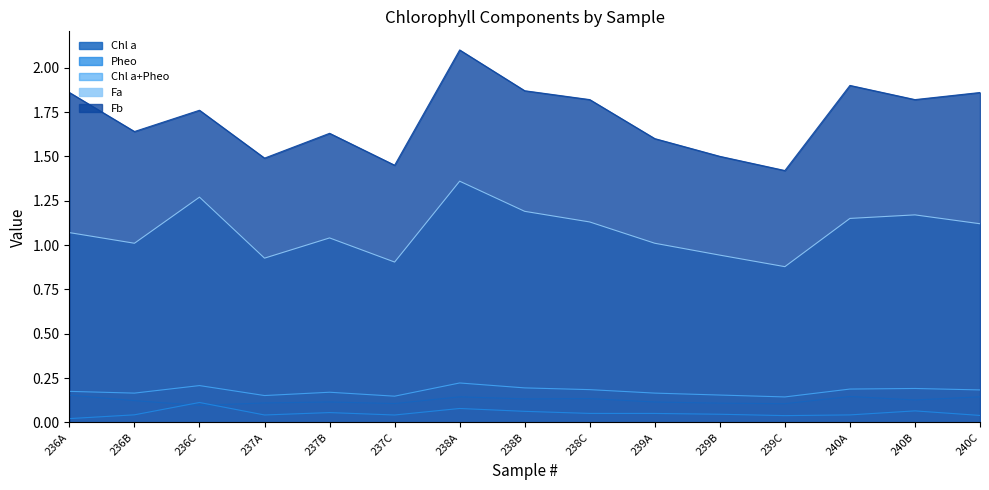

What is the maximum value shown in the chart?

2.1